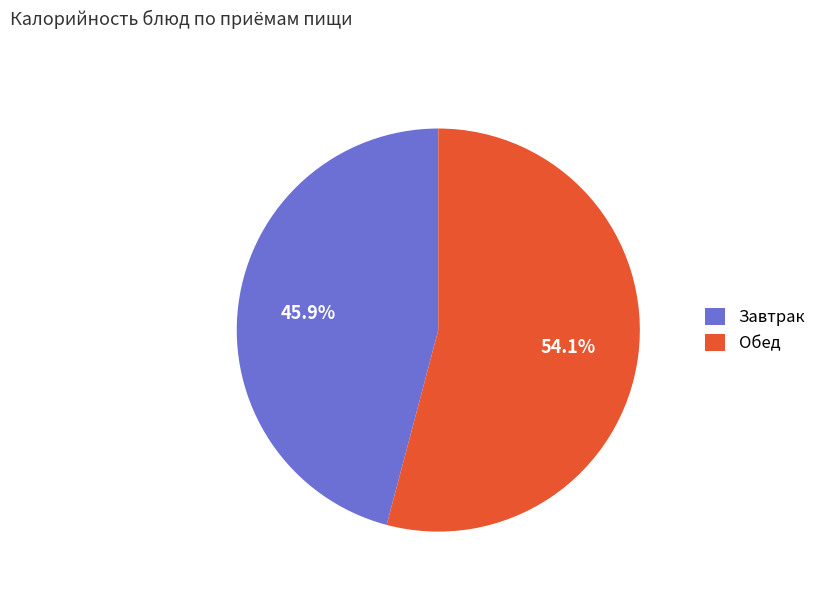

Is there any slice that represents more than half of the pie?

Yes